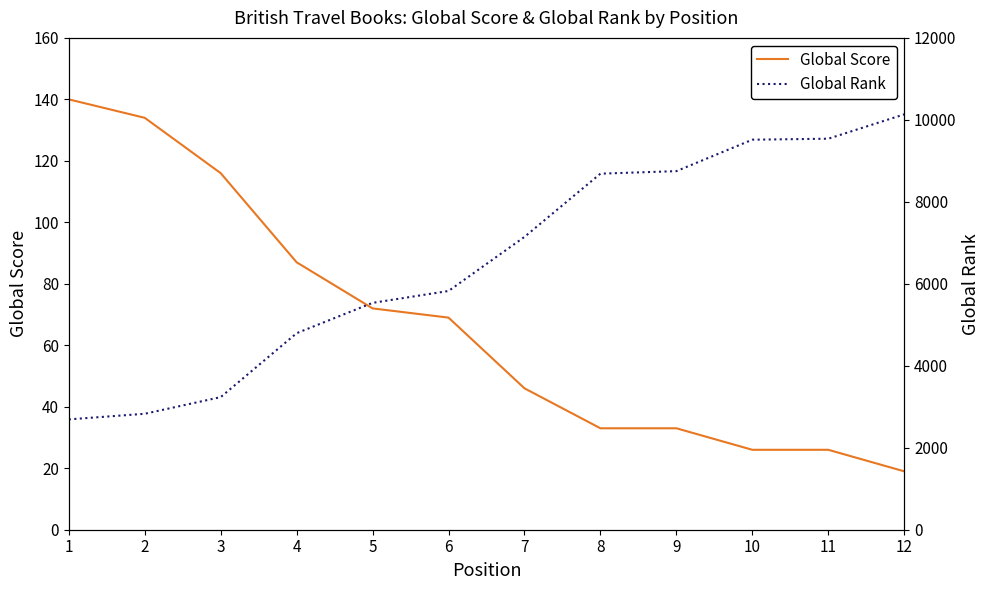

At how many categories does at least one series exceed 6450?

6